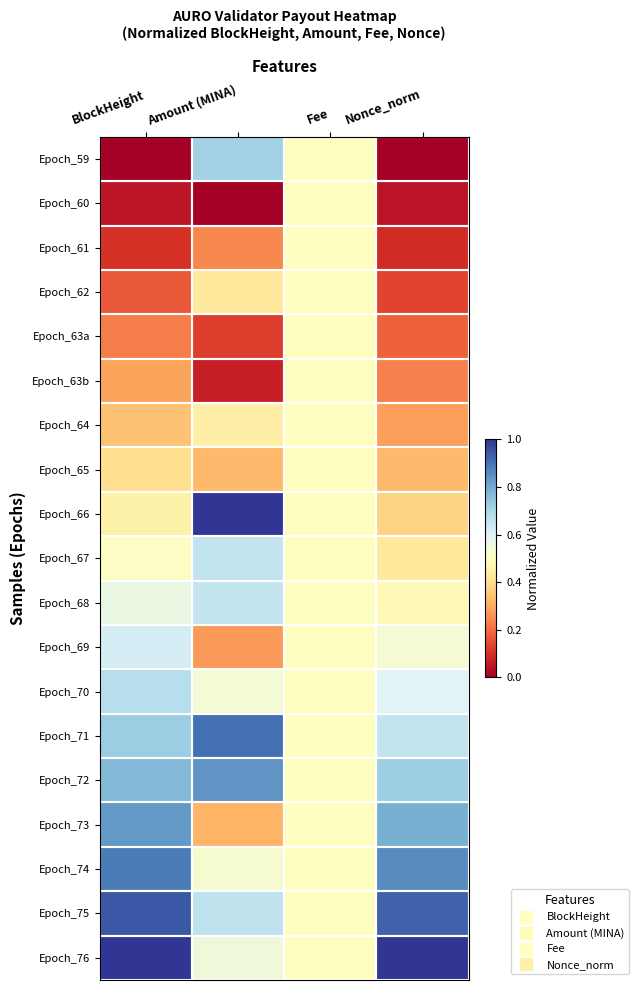

Reading left to right, what are all the values shown in this chart?

Epoch_59: BlockHeight=0.0	Amount (MINA)=0.7	Fee=0.5	Nonce_norm=0.0
Epoch_60: BlockHeight=0.0	Amount (MINA)=0.0	Fee=0.5	Nonce_norm=0.0
Epoch_61: BlockHeight=0.1	Amount (MINA)=0.2	Fee=0.5	Nonce_norm=0.1
Epoch_62: BlockHeight=0.2	Amount (MINA)=0.4	Fee=0.5	Nonce_norm=0.1
Epoch_63a: BlockHeight=0.2	Amount (MINA)=0.1	Fee=0.5	Nonce_norm=0.2
Epoch_63b: BlockHeight=0.3	Amount (MINA)=0.1	Fee=0.5	Nonce_norm=0.2
Epoch_64: BlockHeight=0.3	Amount (MINA)=0.4	Fee=0.5	Nonce_norm=0.3
Epoch_65: BlockHeight=0.4	Amount (MINA)=0.3	Fee=0.5	Nonce_norm=0.3
Epoch_66: BlockHeight=0.5	Amount (MINA)=1.0	Fee=0.5	Nonce_norm=0.4
Epoch_67: BlockHeight=0.5	Amount (MINA)=0.7	Fee=0.5	Nonce_norm=0.4
Epoch_68: BlockHeight=0.6	Amount (MINA)=0.7	Fee=0.5	Nonce_norm=0.5
Epoch_69: BlockHeight=0.6	Amount (MINA)=0.3	Fee=0.5	Nonce_norm=0.5
Epoch_70: BlockHeight=0.7	Amount (MINA)=0.5	Fee=0.5	Nonce_norm=0.6
Epoch_71: BlockHeight=0.7	Amount (MINA)=0.9	Fee=0.5	Nonce_norm=0.7
Epoch_72: BlockHeight=0.8	Amount (MINA)=0.8	Fee=0.5	Nonce_norm=0.7
Epoch_73: BlockHeight=0.8	Amount (MINA)=0.3	Fee=0.5	Nonce_norm=0.8
Epoch_74: BlockHeight=0.9	Amount (MINA)=0.5	Fee=0.5	Nonce_norm=0.9
Epoch_75: BlockHeight=0.9	Amount (MINA)=0.7	Fee=0.5	Nonce_norm=0.9
Epoch_76: BlockHeight=1.0	Amount (MINA)=0.5	Fee=0.5	Nonce_norm=1.0